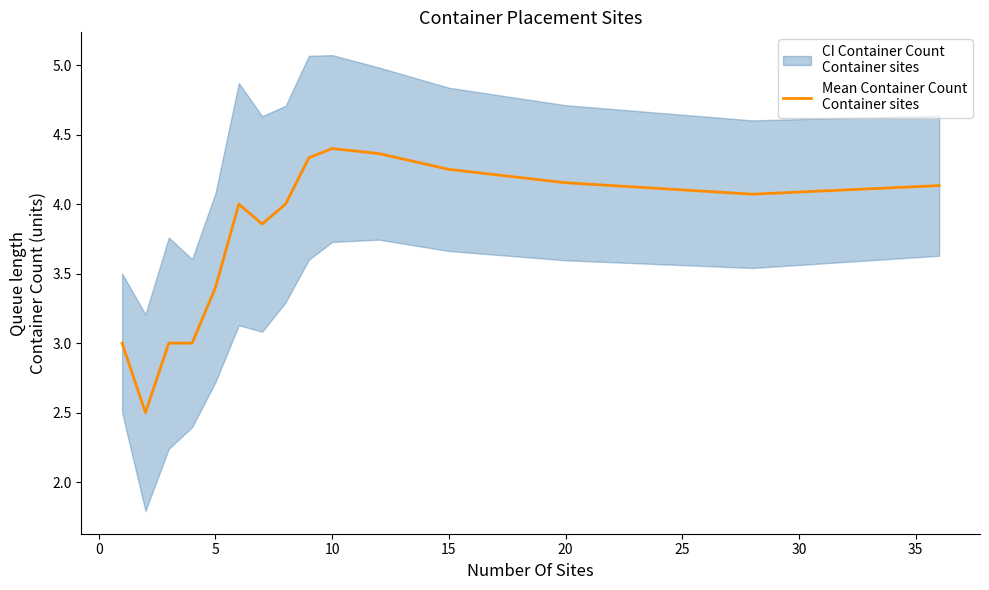

What value does the data have at 30?

4.0